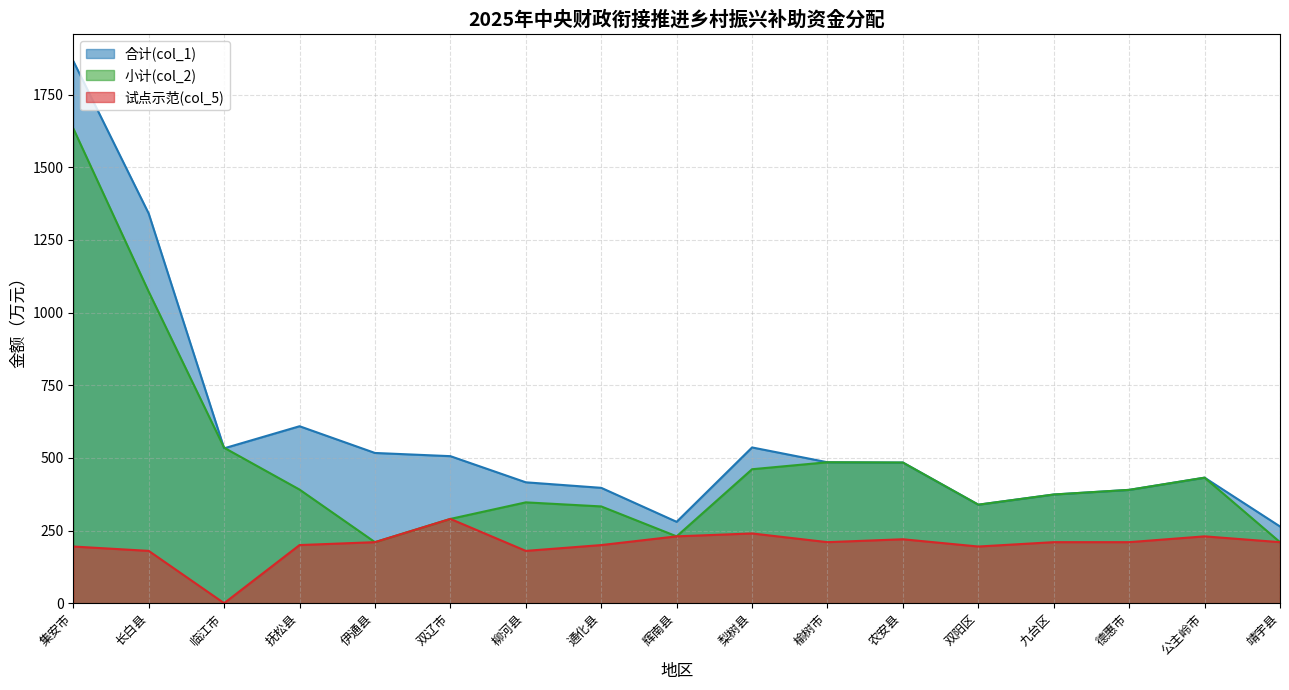

List the series in order of their peak value, highest first.

合计(col_1), 小计(col_2), 试点示范(col_5)